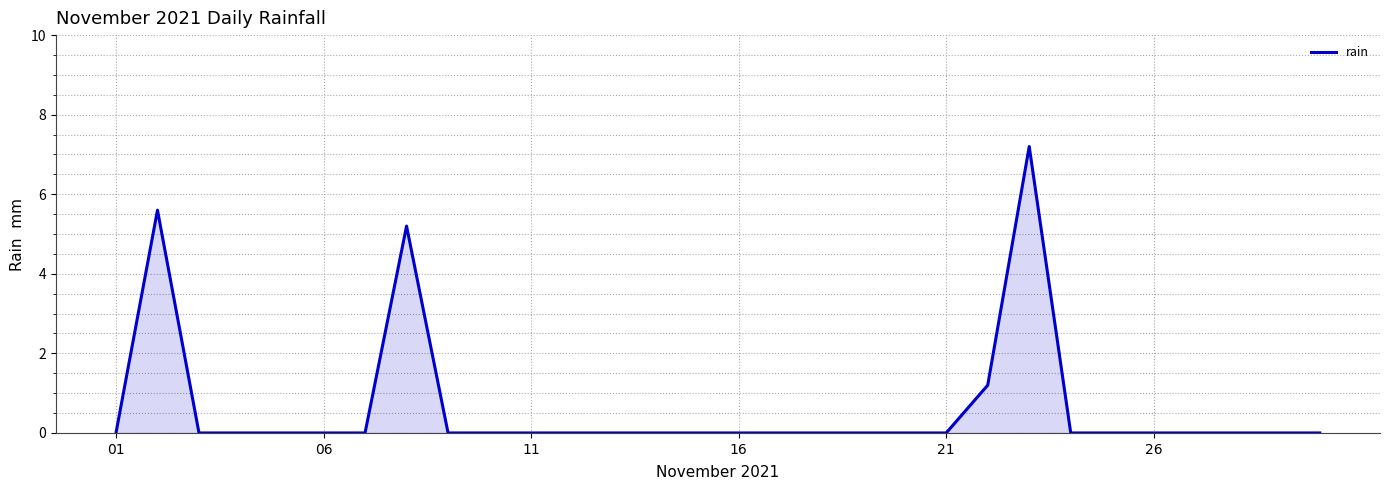

What is the maximum value shown in the chart?

7.2